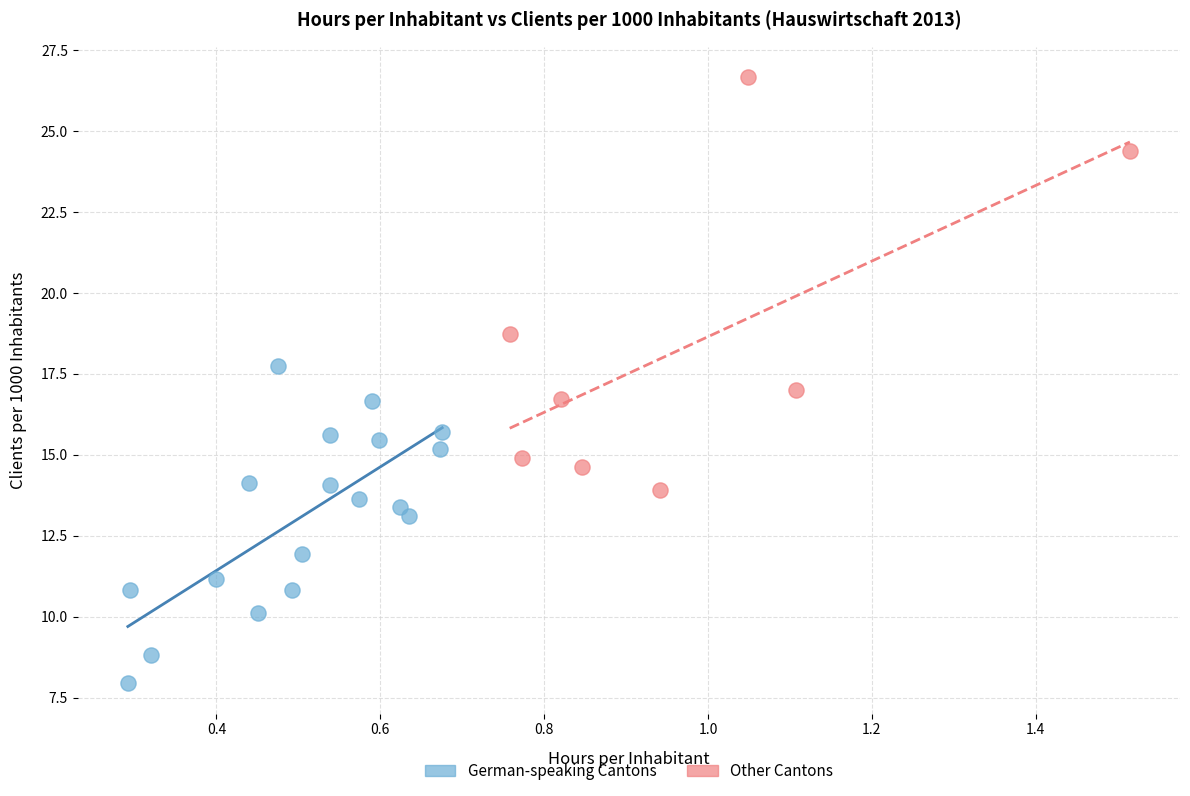

Which series has the largest Y range (max minus min)?

Other Cantons